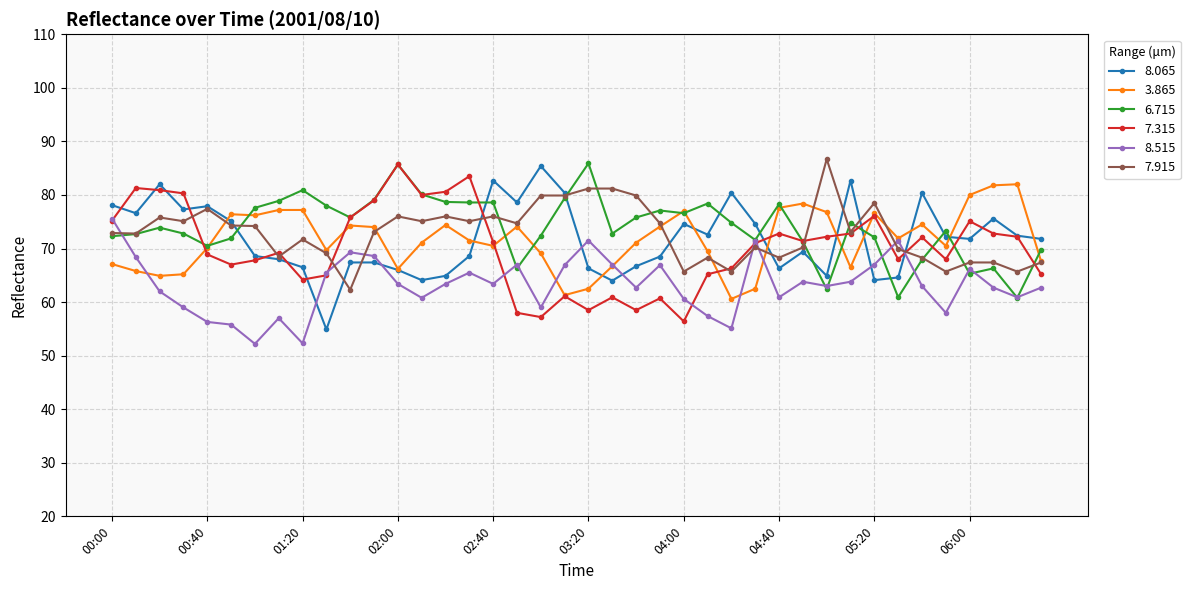

True or false: 8.515 has more than 0 interior local peaks.

True